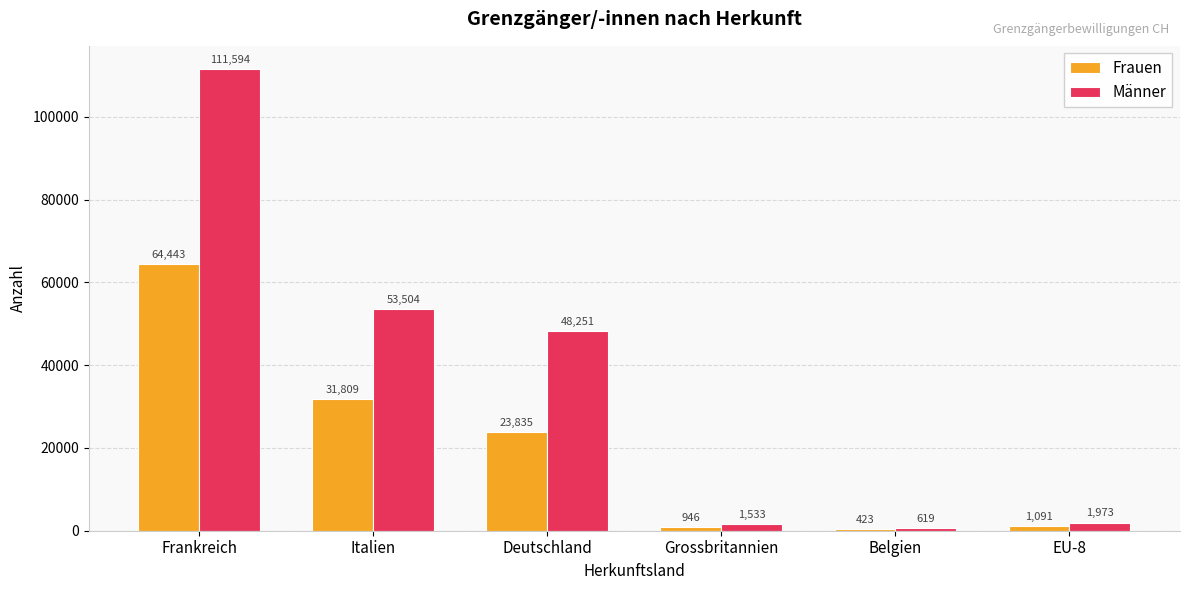

The Frauen series shows 423 at Belgien. True or false?

True